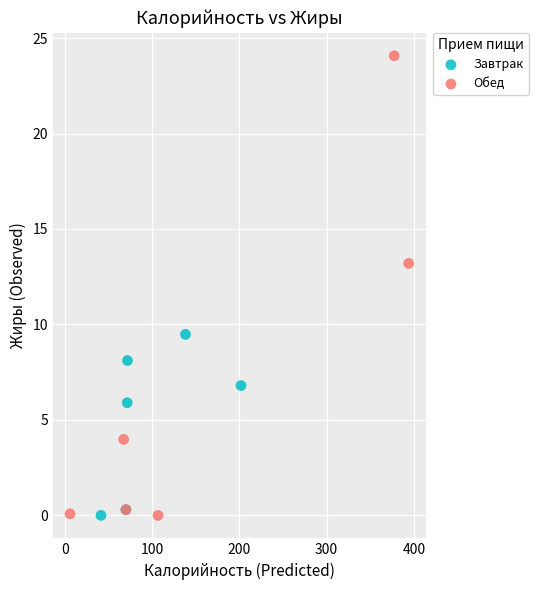

Which series has the widest spread of Y values?

Обед